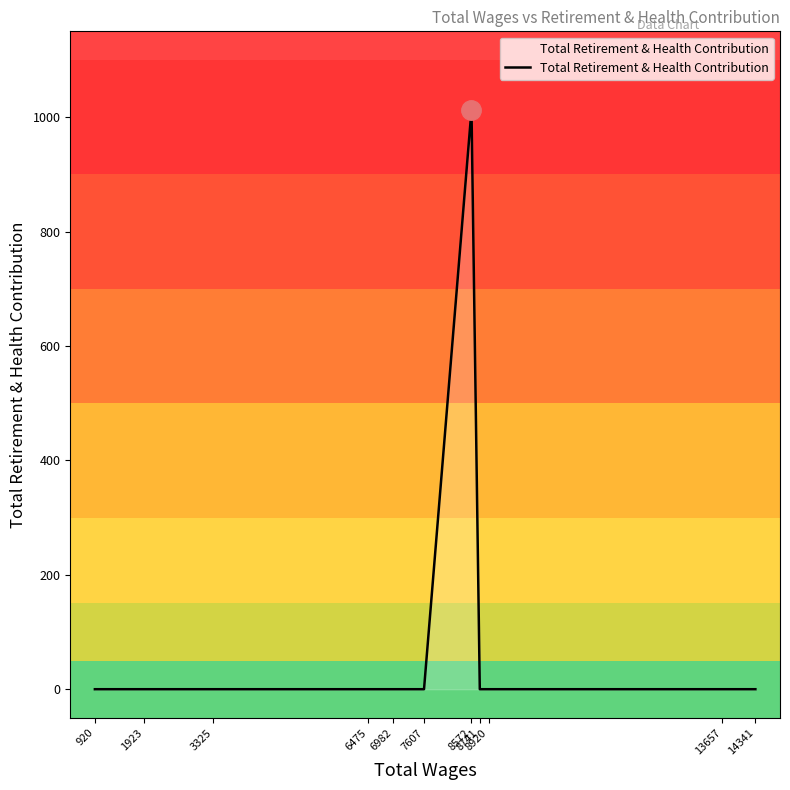

What is the difference between the maximum and minimum values?

1012.6